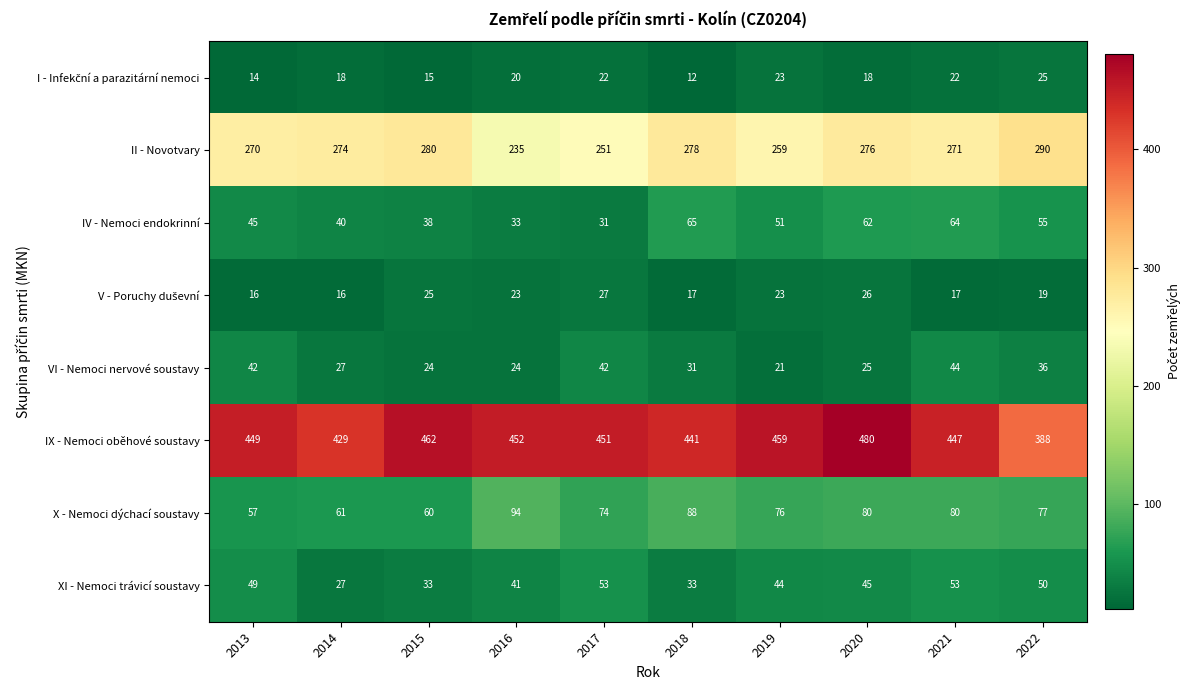

Is the value of II - Novotvary at 2014 greater than the value of XI - Nemoci trávicí soustavy at 2021?

Yes